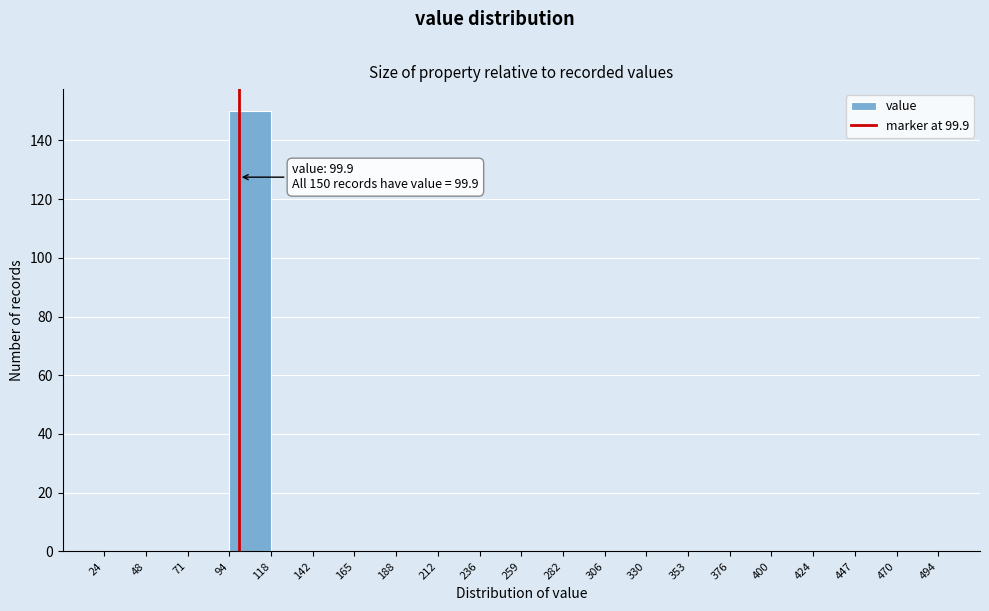

Over which range of the x-axis is the bar tallest?

94 to 118